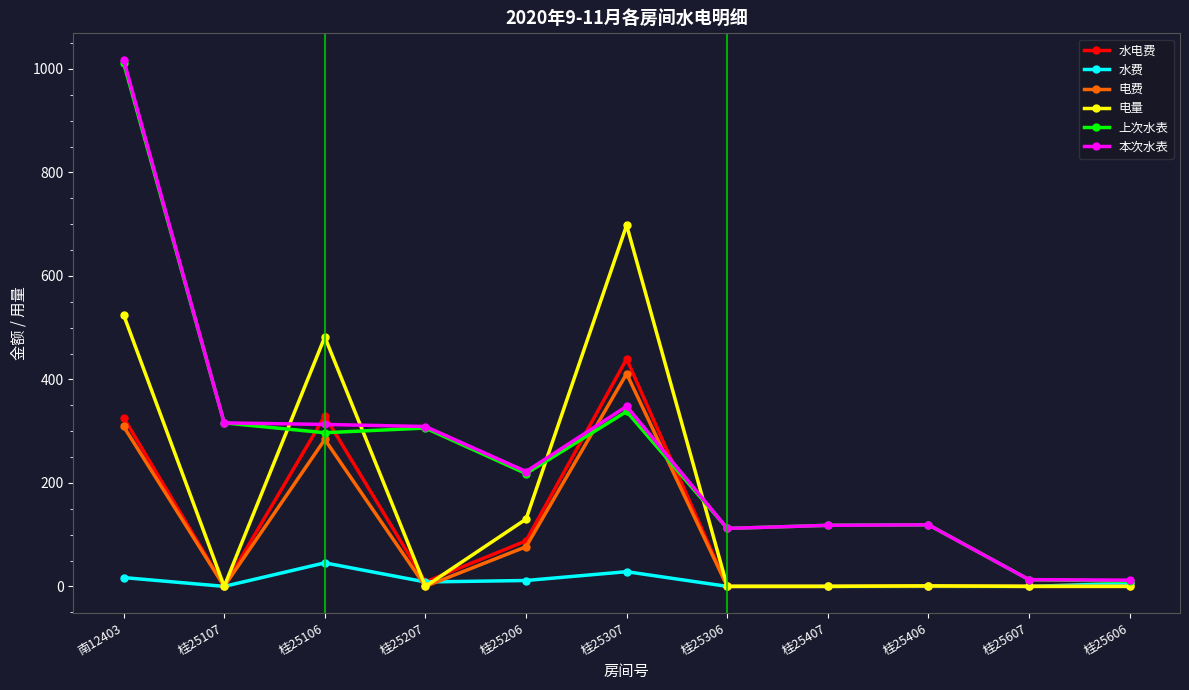

Which series has the widest spread of values?

本次水表